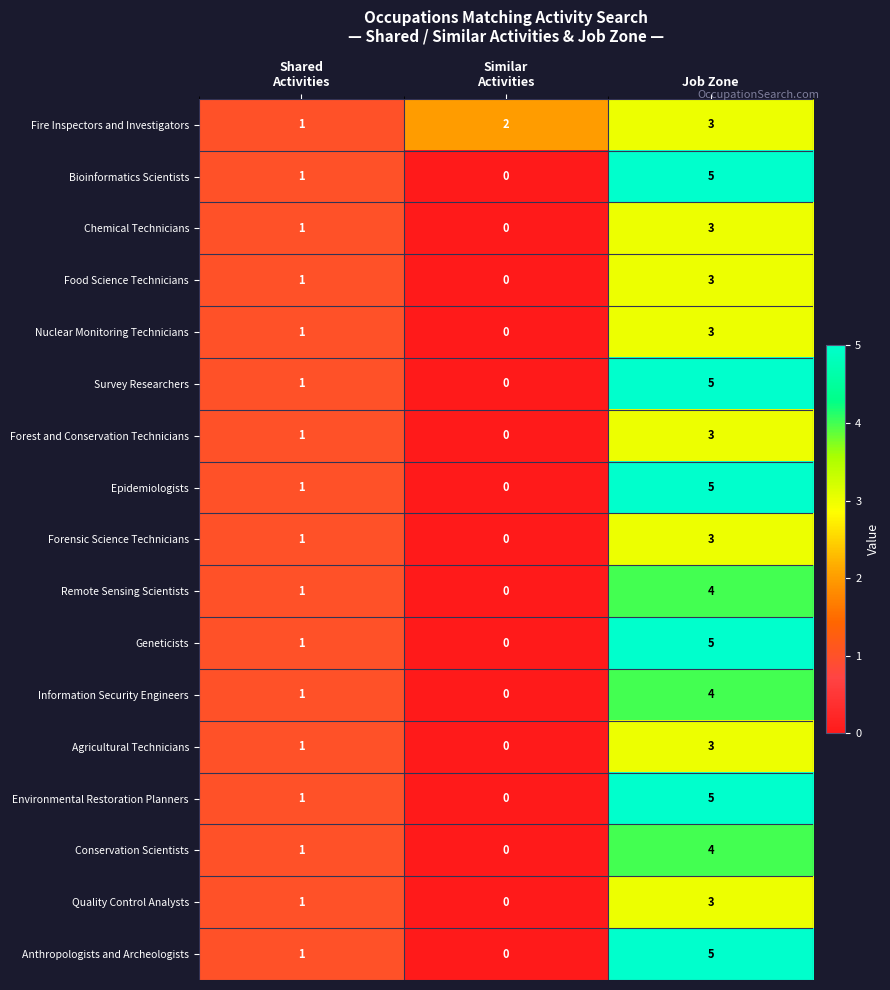

At which category is the sum across all series the highest?

Job Zone